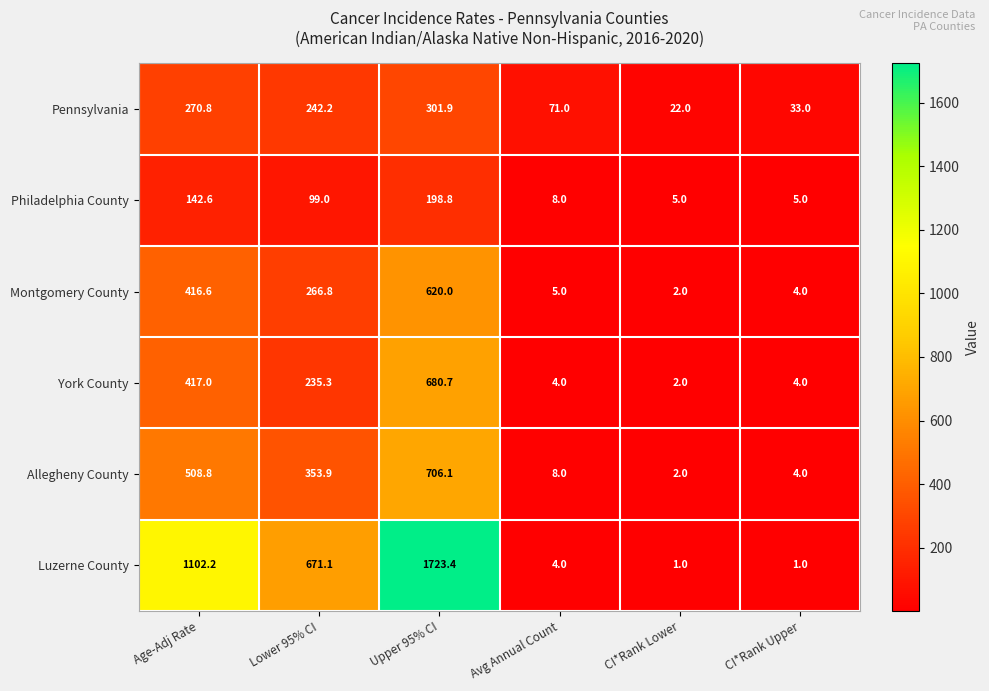

Where is Philadelphia County nearest to the value 101?

Lower 95% CI